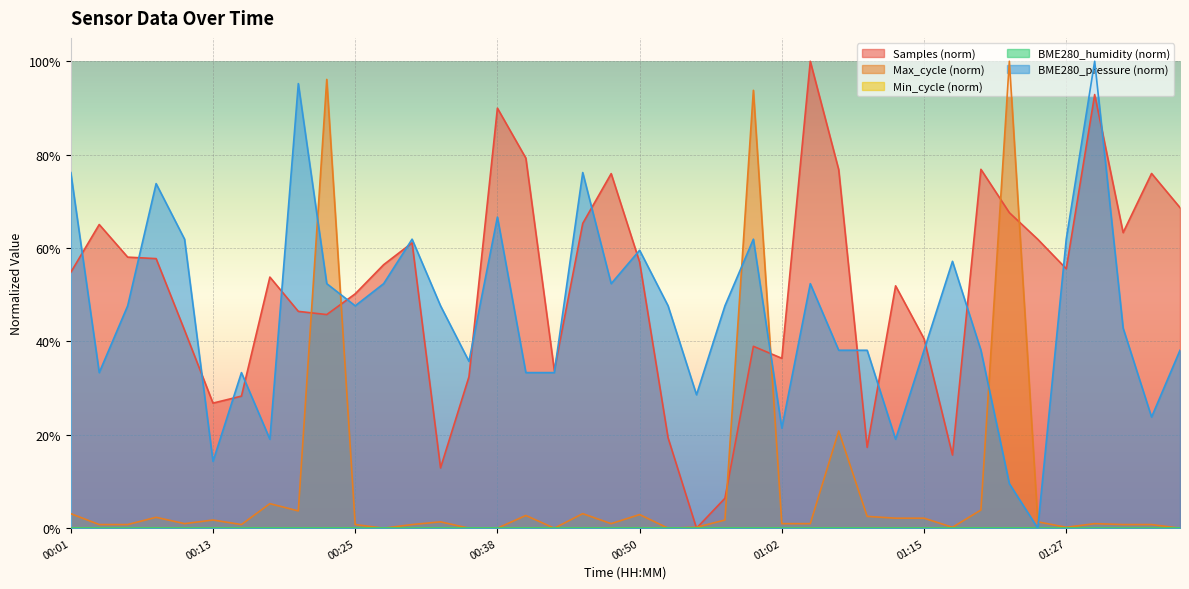

How many positive values does the Samples series have?

39